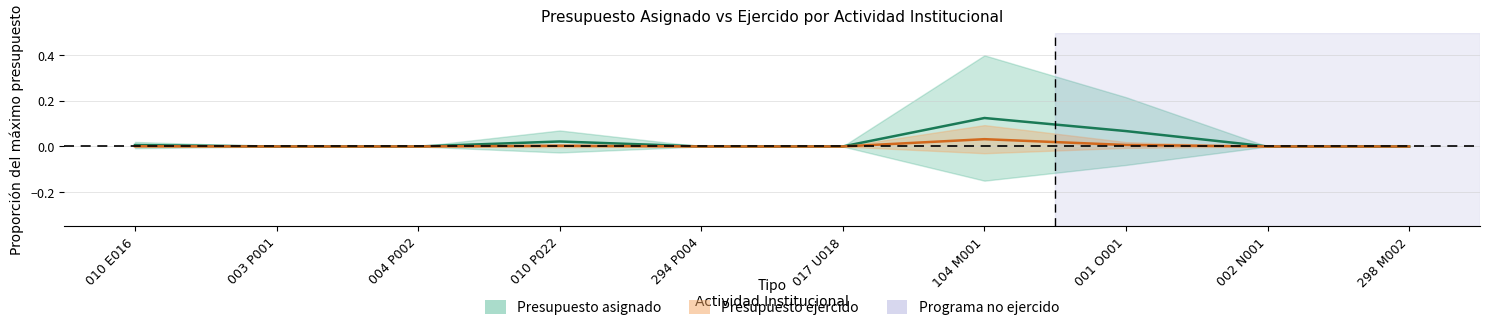

Is this an area chart (filled region under the line)?

No